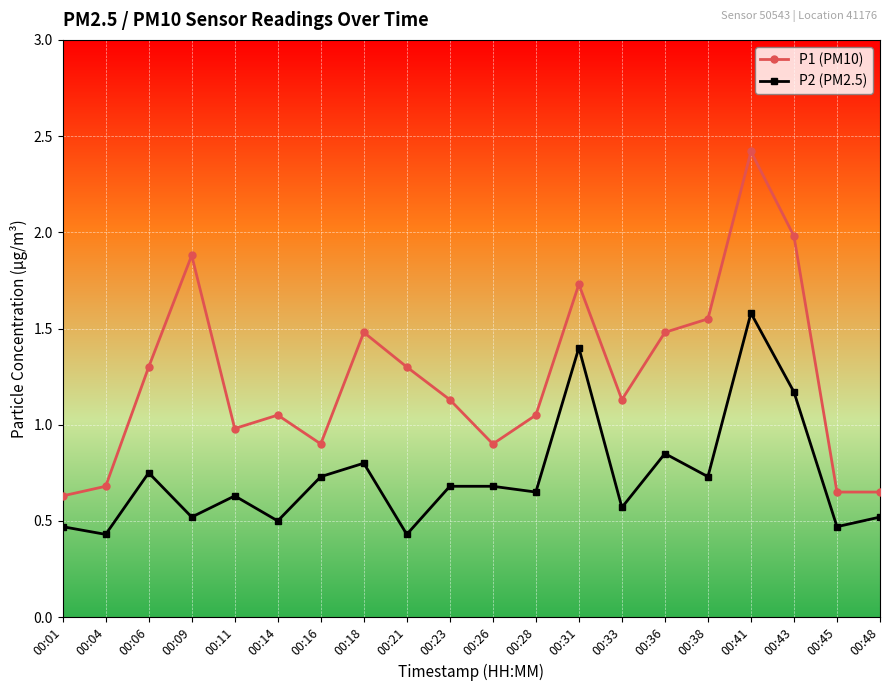

True or false: P2 (PM2.5) and P1 (PM10) intersect in this chart.

False